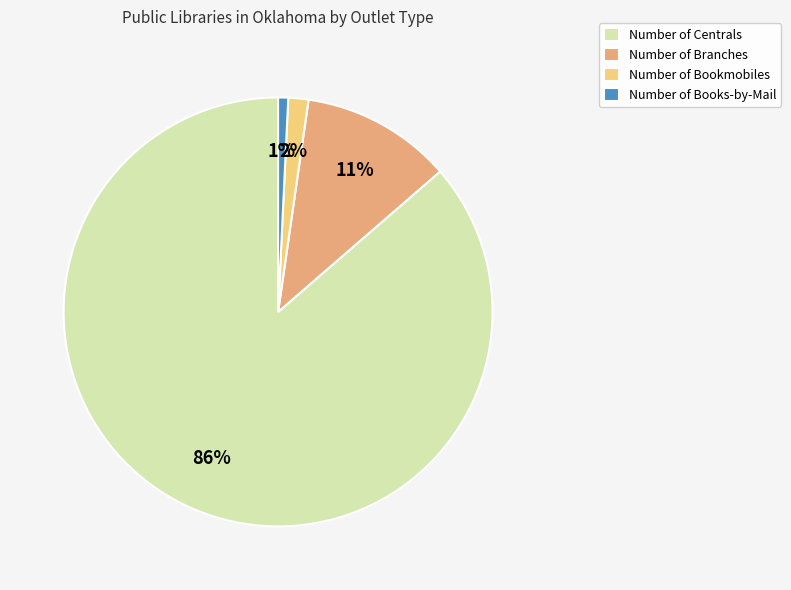

What percentage is the Number of Bookmobiles slice, to the nearest percent?

2%